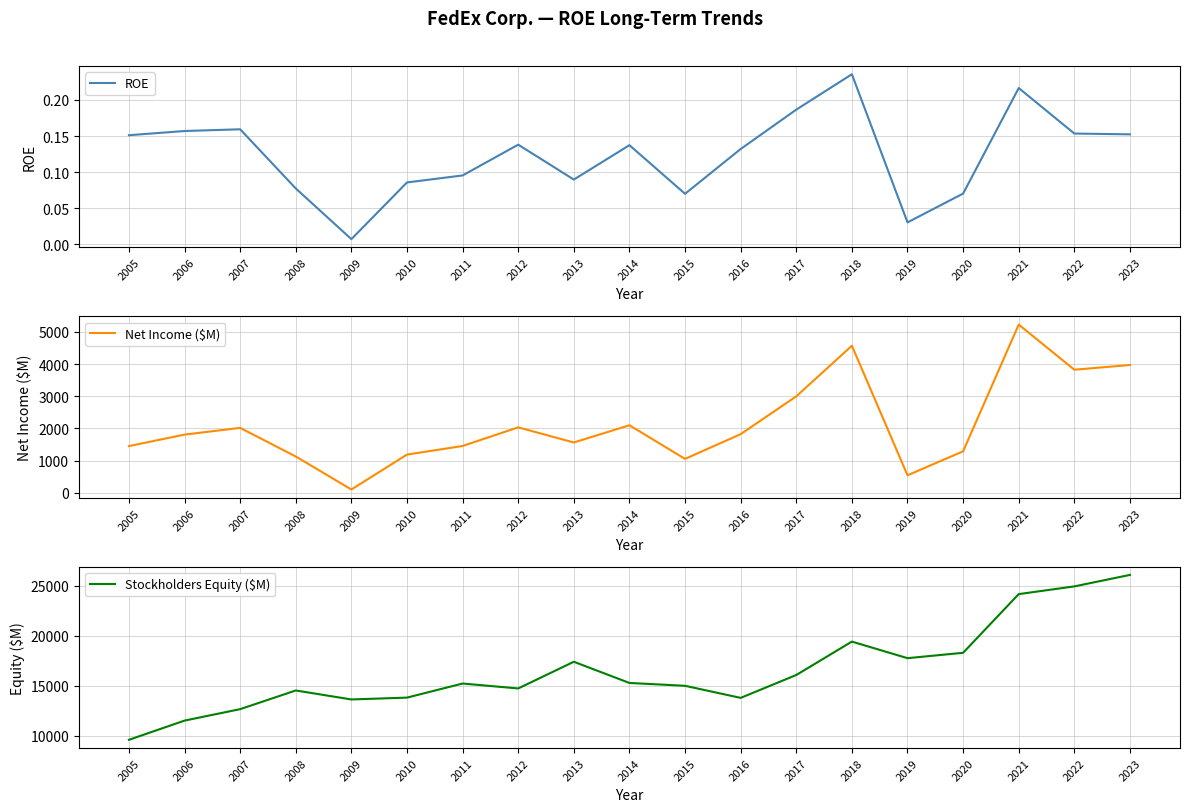

True or false: Net Income ($M) has a value of 1131.2 at 2014.

False